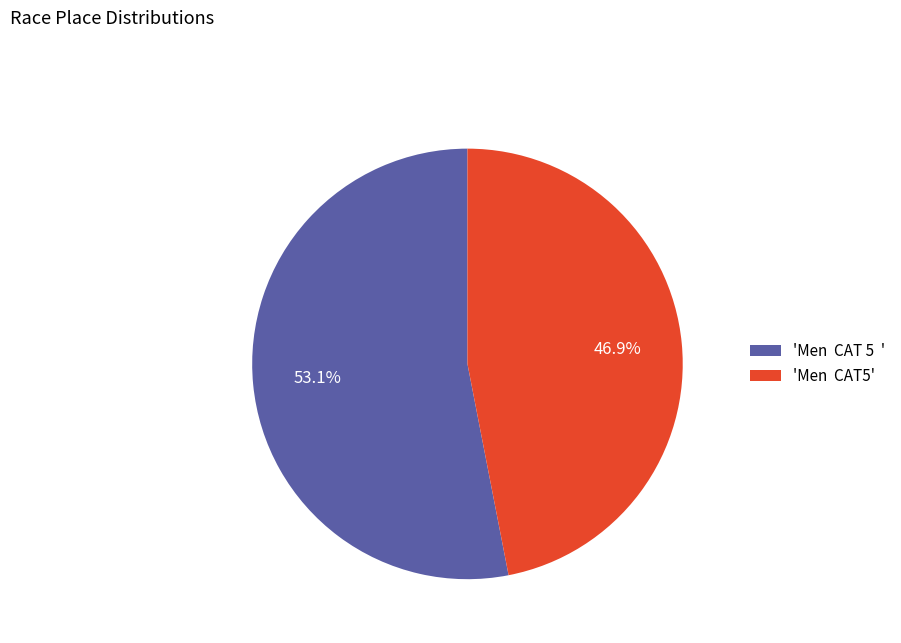

Does any single category account for the majority?

Yes